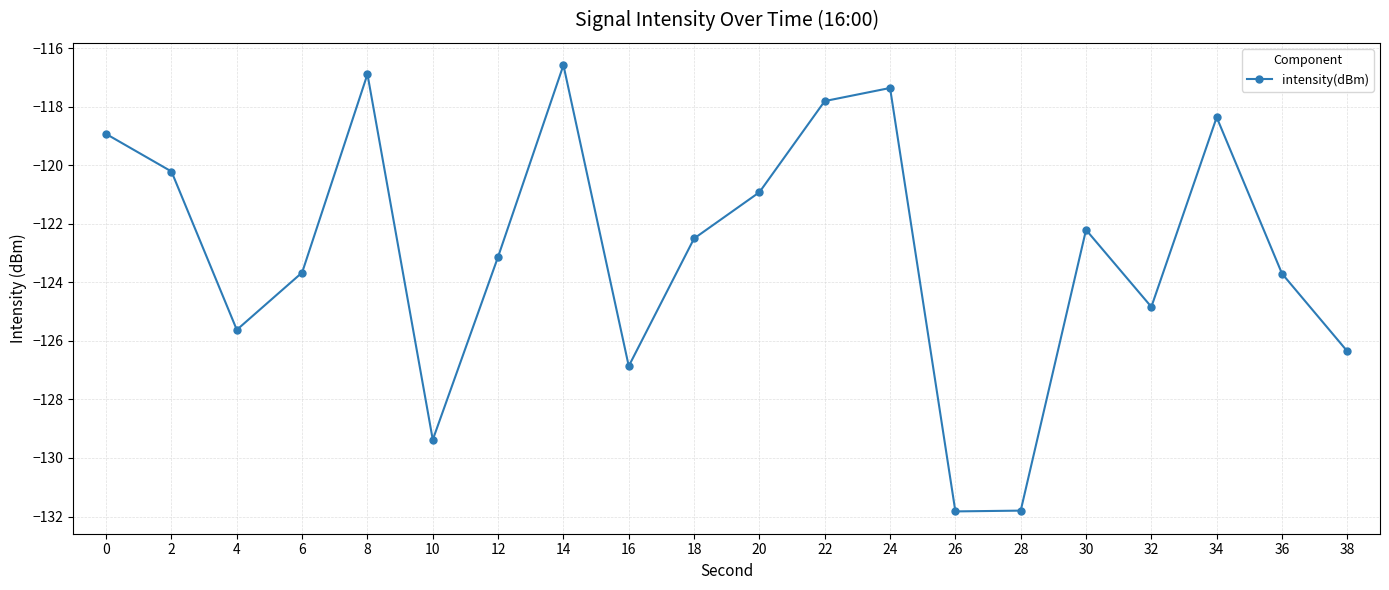

What is the greatest value displayed?

-116.6